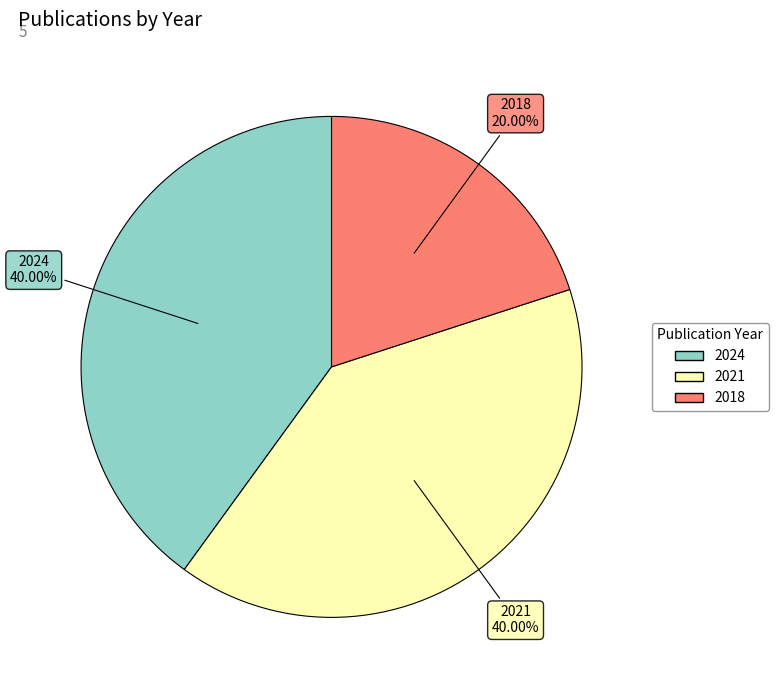

Count the number of slices in the pie.

3